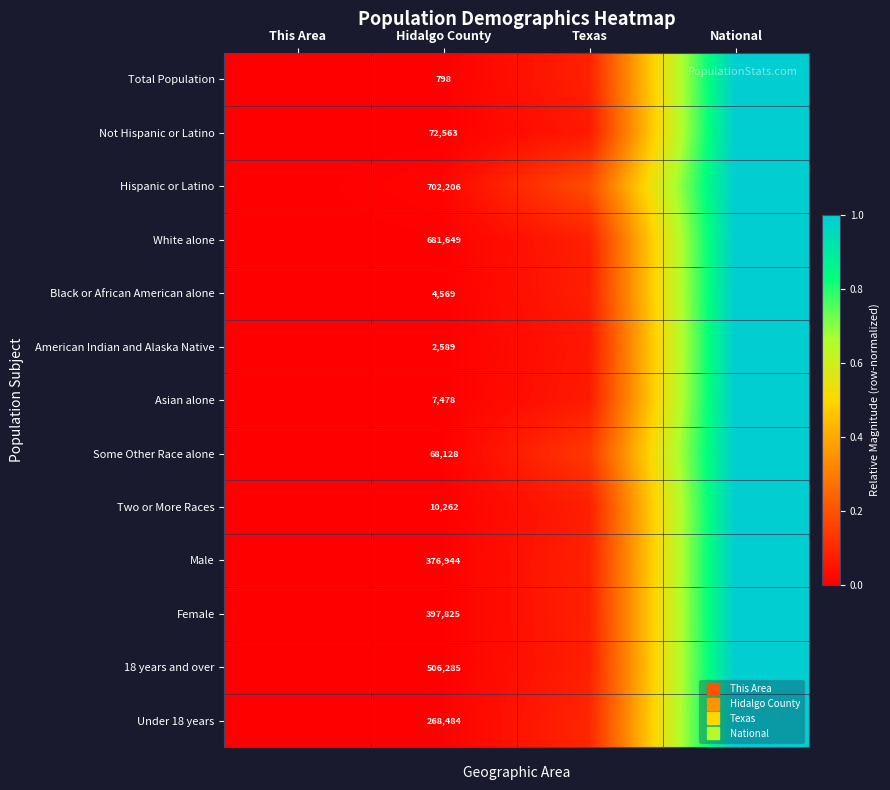

List the labels in order of Female value, largest first.

National, Texas, Hidalgo County, This Area